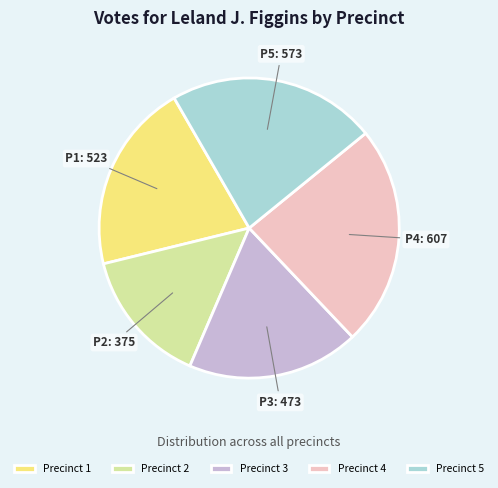

Count the number of slices in the pie.

5